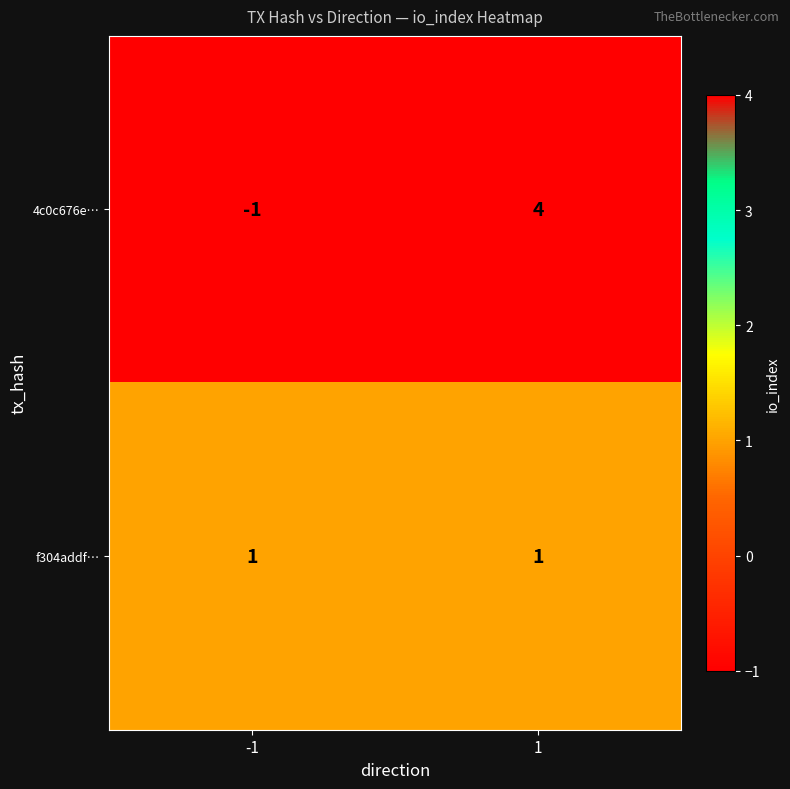

What is the approximate value of 4c0c676e… at 1?

4